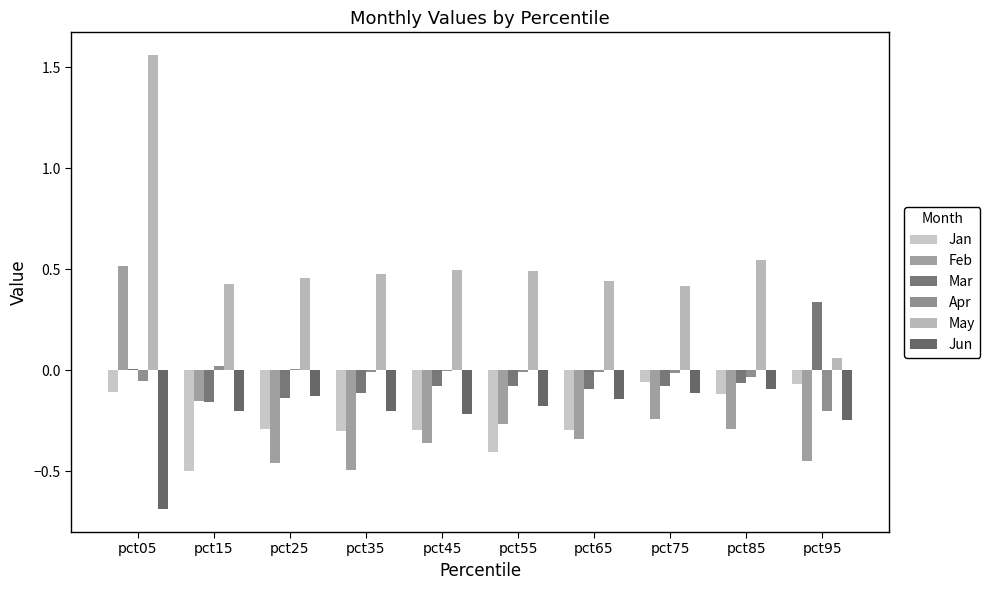

Count the number of categories in the chart.

10